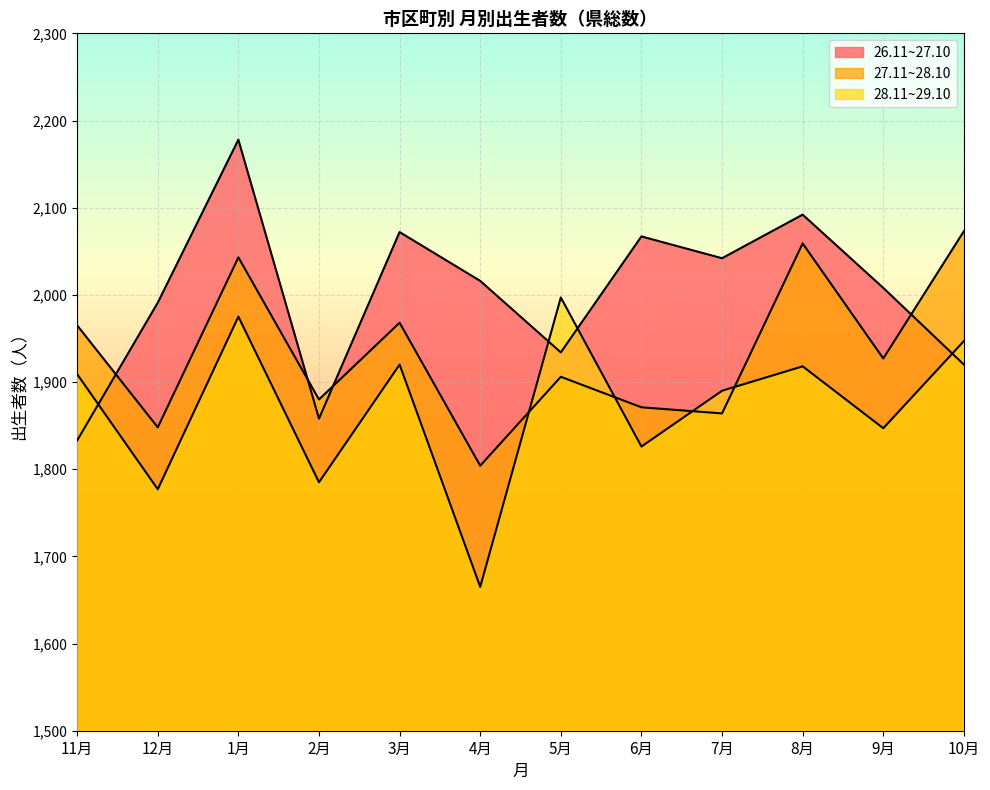

True or false: 28.11~29.10 has more than 2 interior local peaks.

True